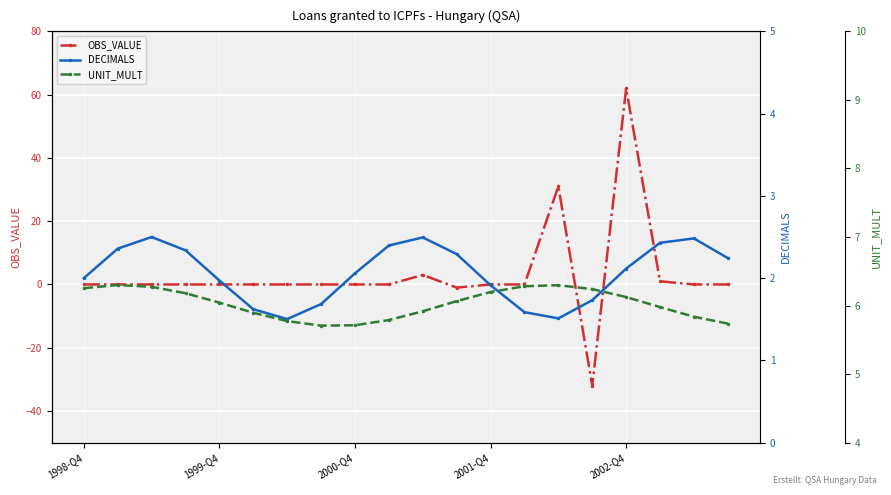

Reading left to right, transcribe all the data shown in this chart.

OBS_VALUE: 0.0	0.0	0.0	0.0	0.0	0.0	0.0	0.0	0.0	0.0	3.0	-1.0	0.0	0.0	31.0	-32.0	62.0	1.0	0.0	0.0
DECIMALS: 2.0	2.4	2.5	2.3	2.0	1.6	1.5	1.7	2.1	2.4	2.5	2.3	1.9	1.6	1.5	1.7	2.1	2.4	2.5	2.2
UNIT_MULT: 6.3	6.3	6.3	6.2	6.0	5.9	5.8	5.7	5.7	5.8	5.9	6.1	6.2	6.3	6.3	6.2	6.1	6.0	5.8	5.7